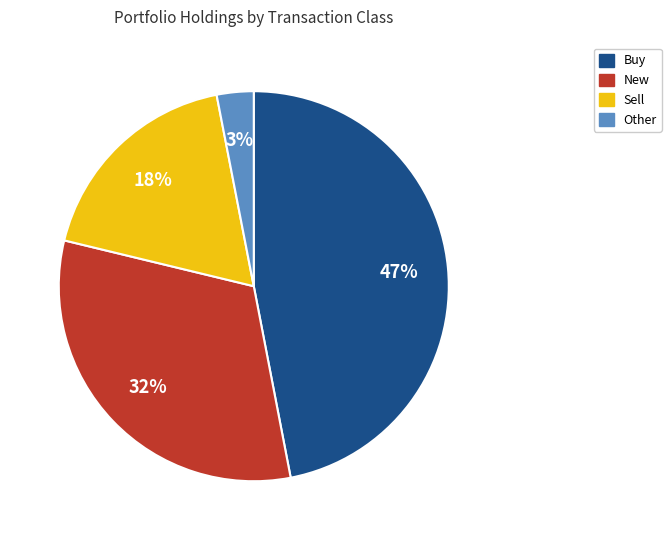

To the nearest percent, what is the difference between the largest and smallest slice percentages?

44%